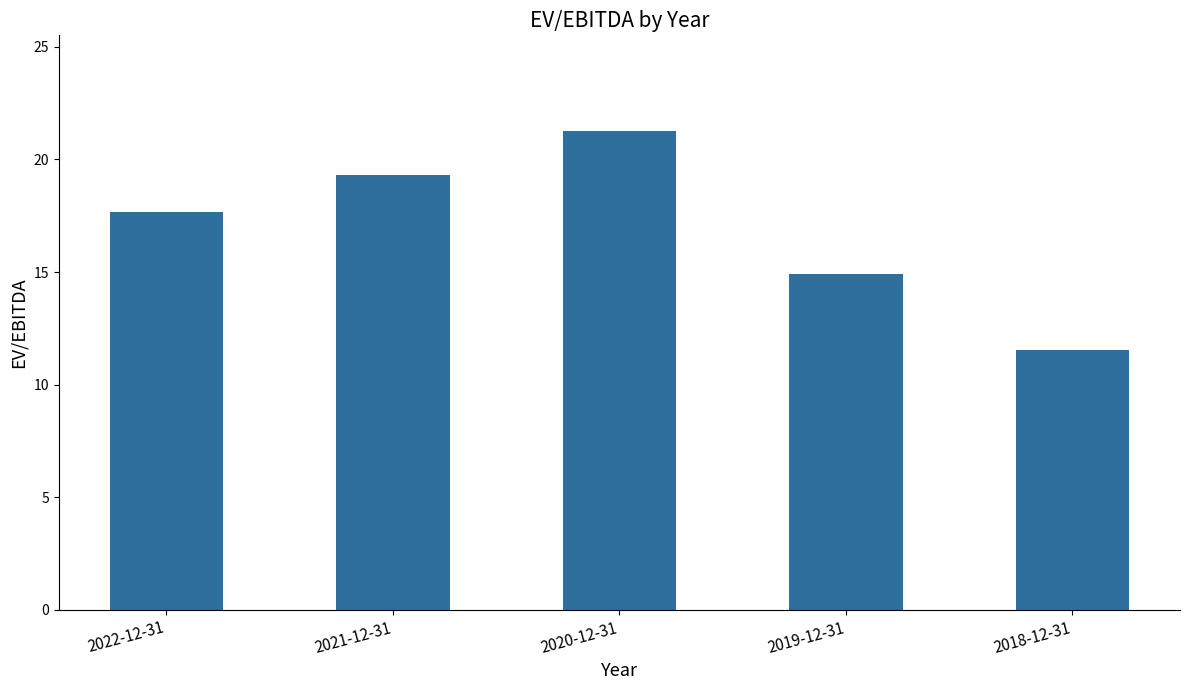

What position from the right is 2020-12-31?

3